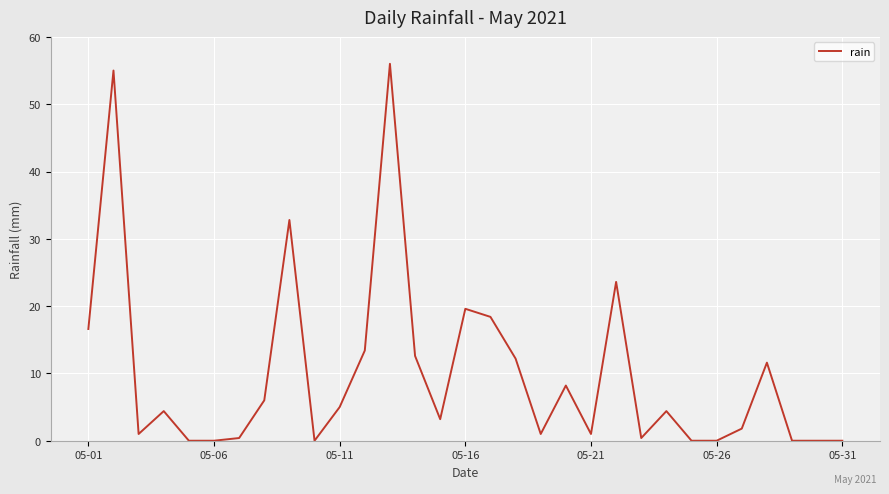

How many points are lower than both their immediate neighbors (excluding endpoints)?

6